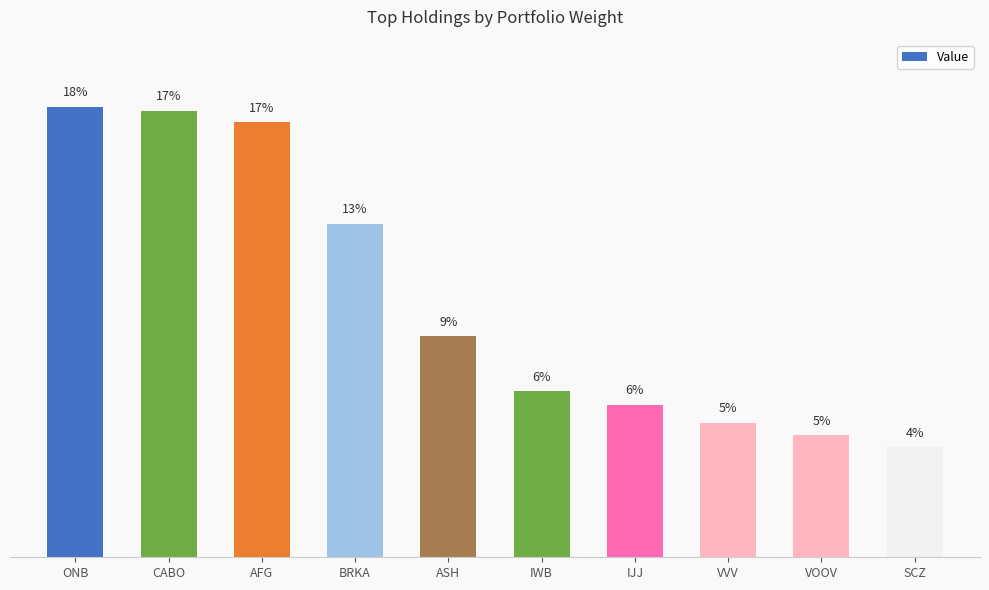

The value at ASH is 2.0. True or false?

False